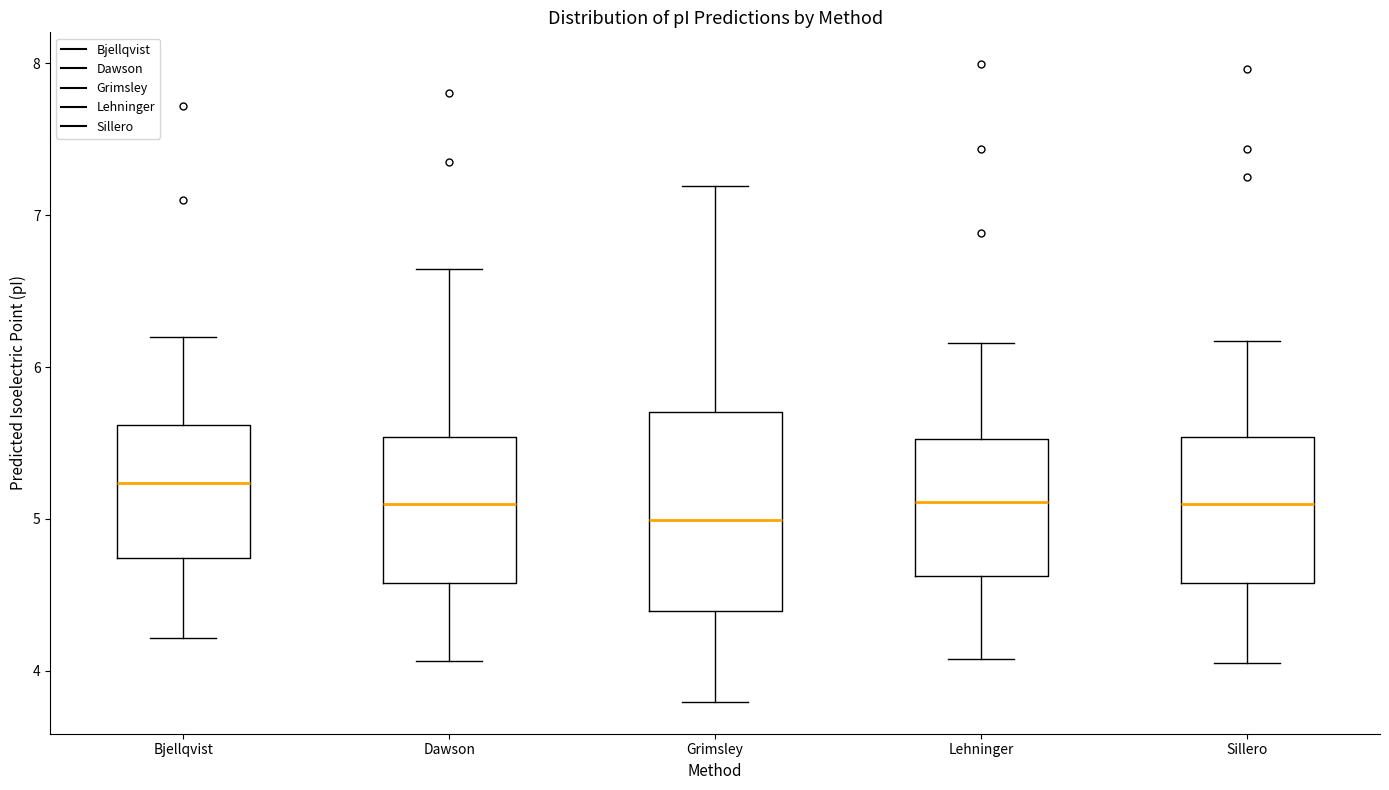

Which box has the lowest median line?

Grimsley